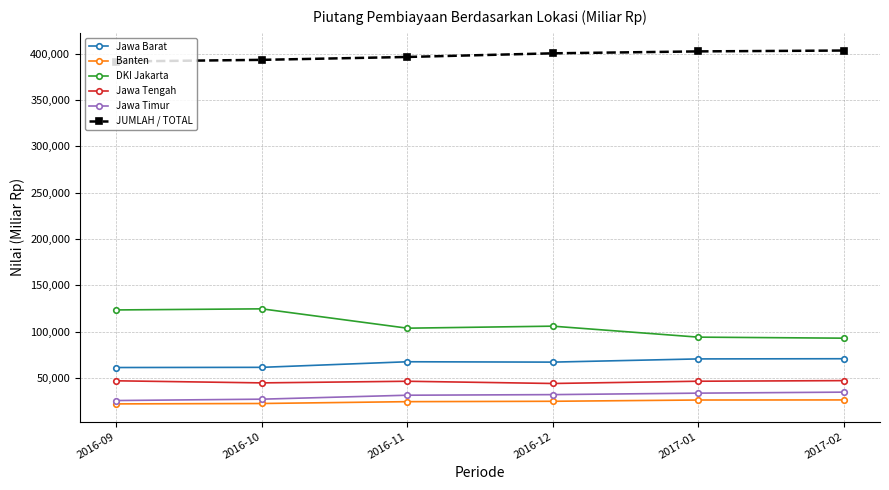

What position from the right is 2017-02?

1